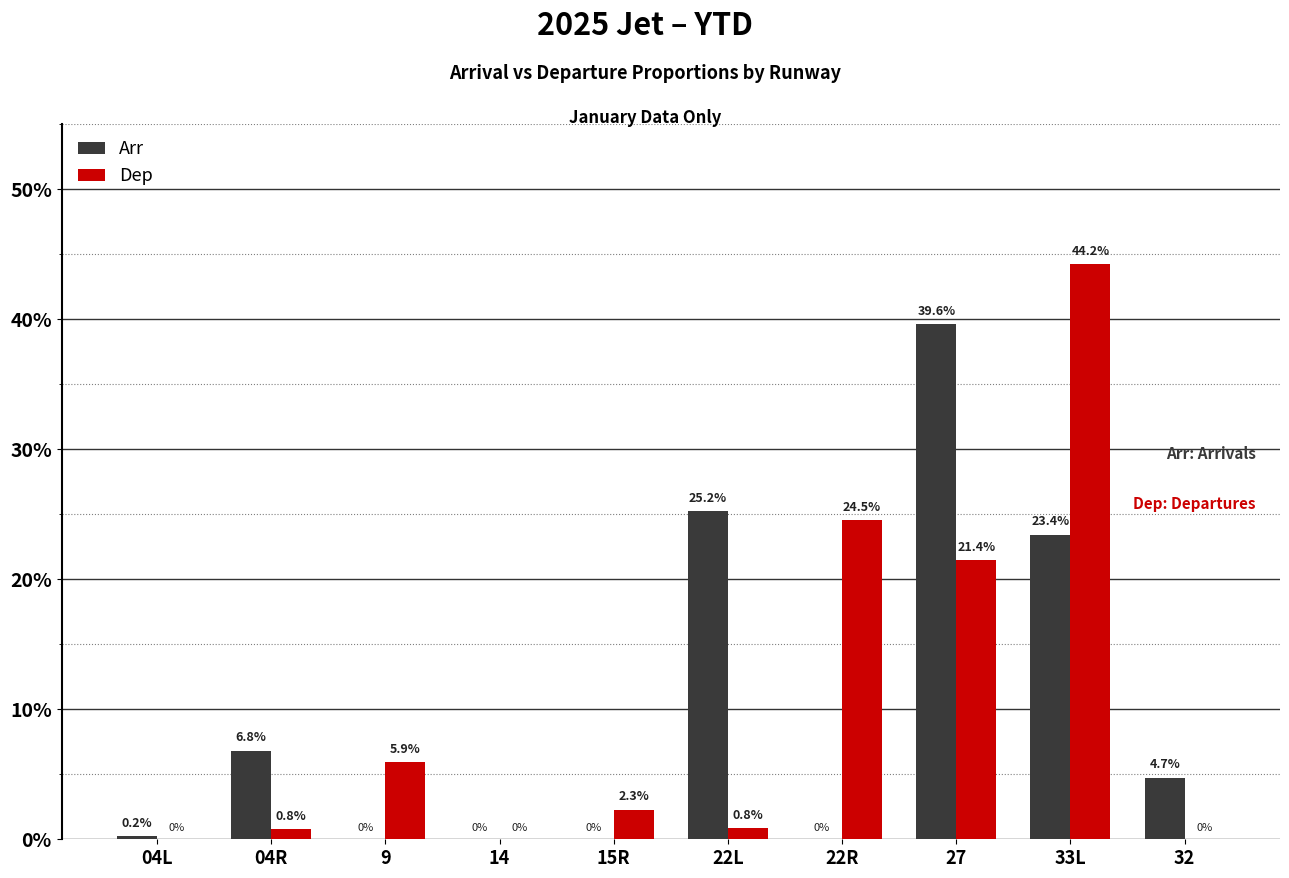

What are all the series names shown in the legend?

Arr, Dep